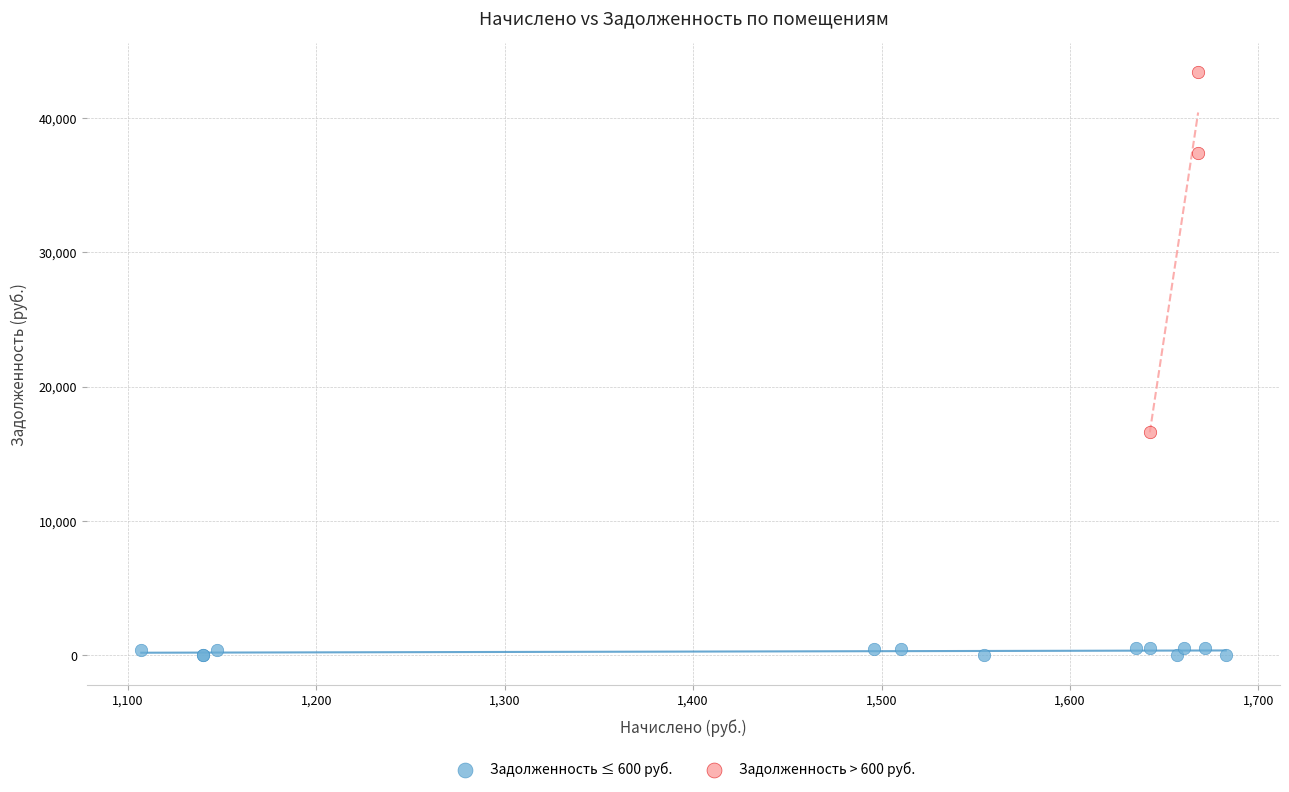

Which series has the largest Y range (max minus min)?

Задолженность > 600 руб.